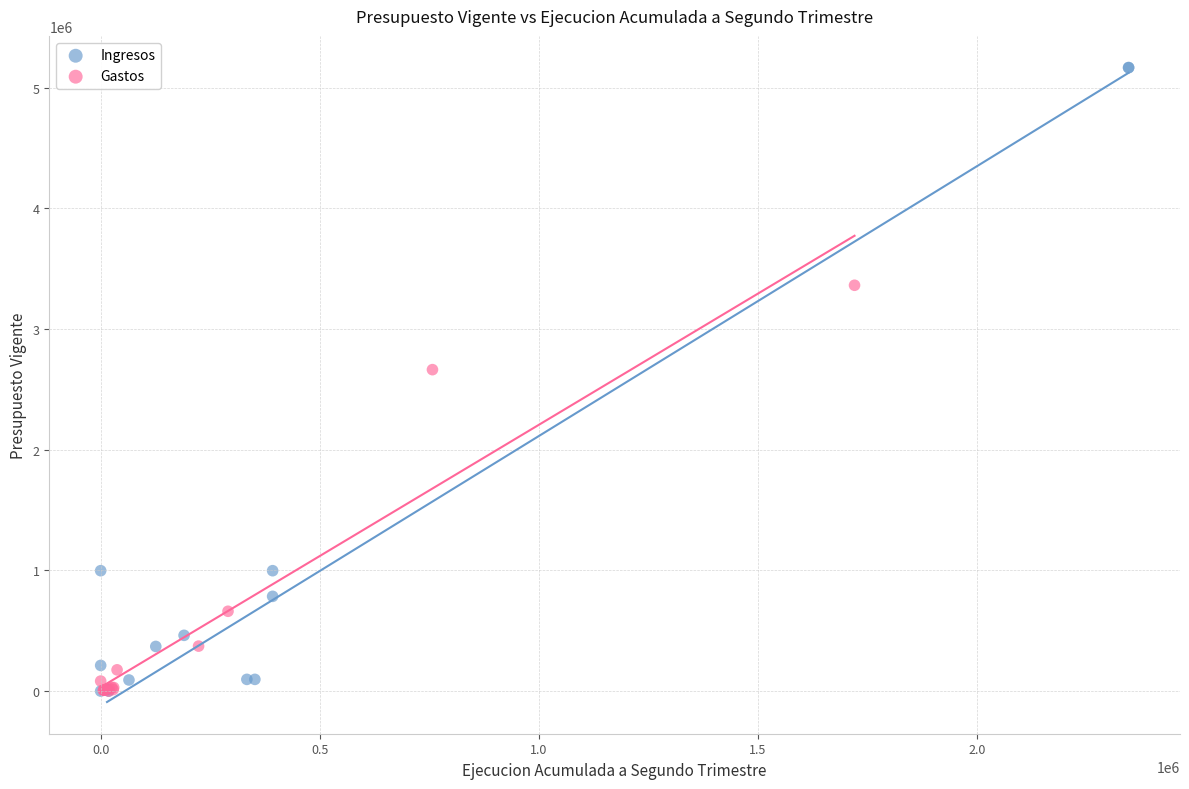

Which series has the largest Y range (max minus min)?

Ingresos